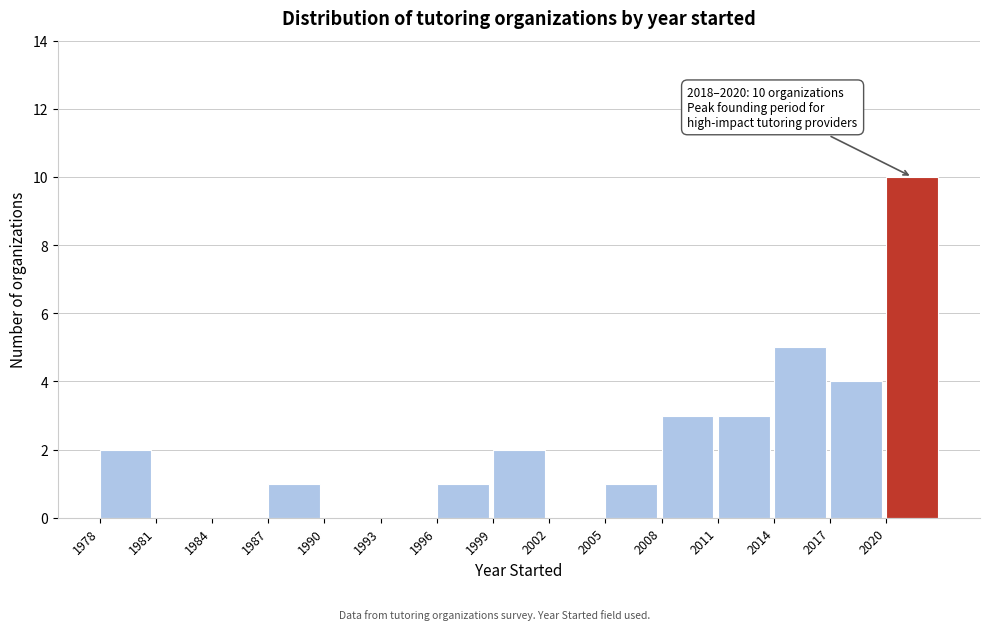

Which range on the x-axis has the tallest bar?

2020 to 2023